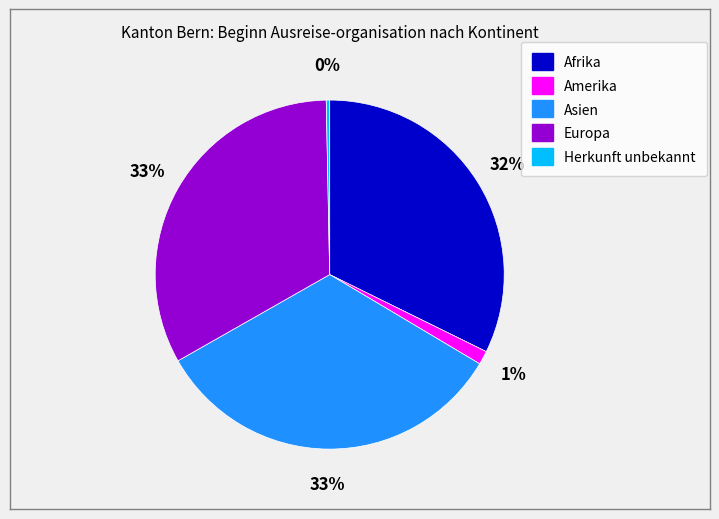

To the nearest percent, what is the difference between the largest and smallest slice percentages?

33%